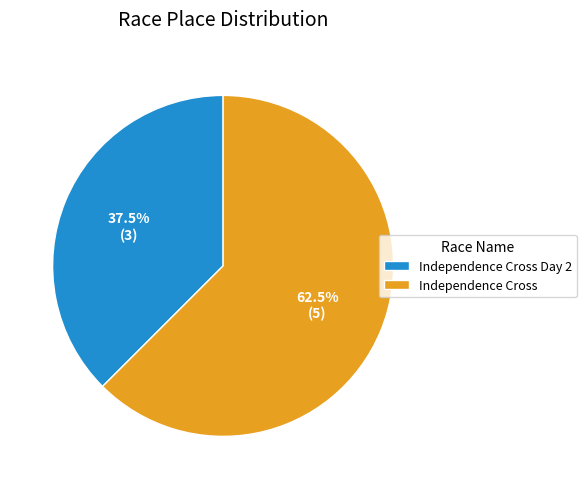

What percentage is NOT represented by Independence Cross?

37.5%